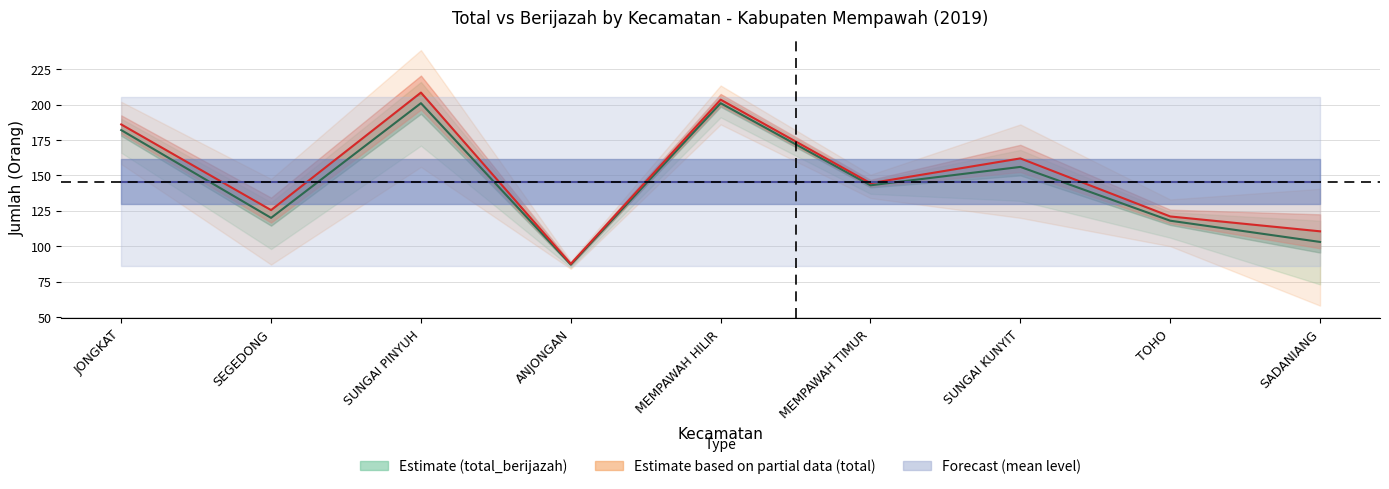

What value does the total_berijazah series have at SEGEDONG?

120.0